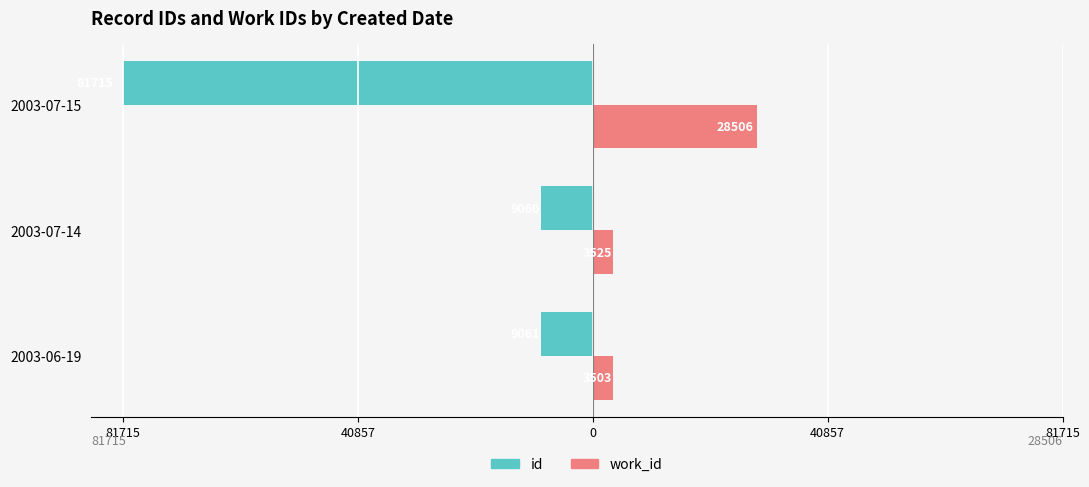

Reading left to right, transcribe all the data shown in this chart.

id: -9061	-9060	-81715
work_id: 3503	3525	28506